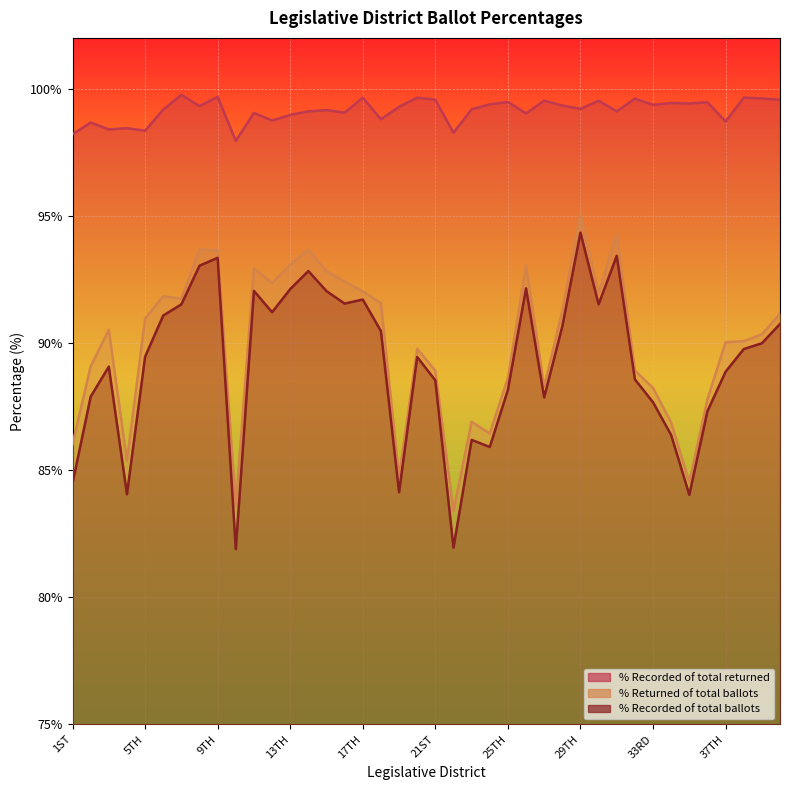

True or false: % Recorded of total returned and % Returned of total ballots intersect in this chart.

False